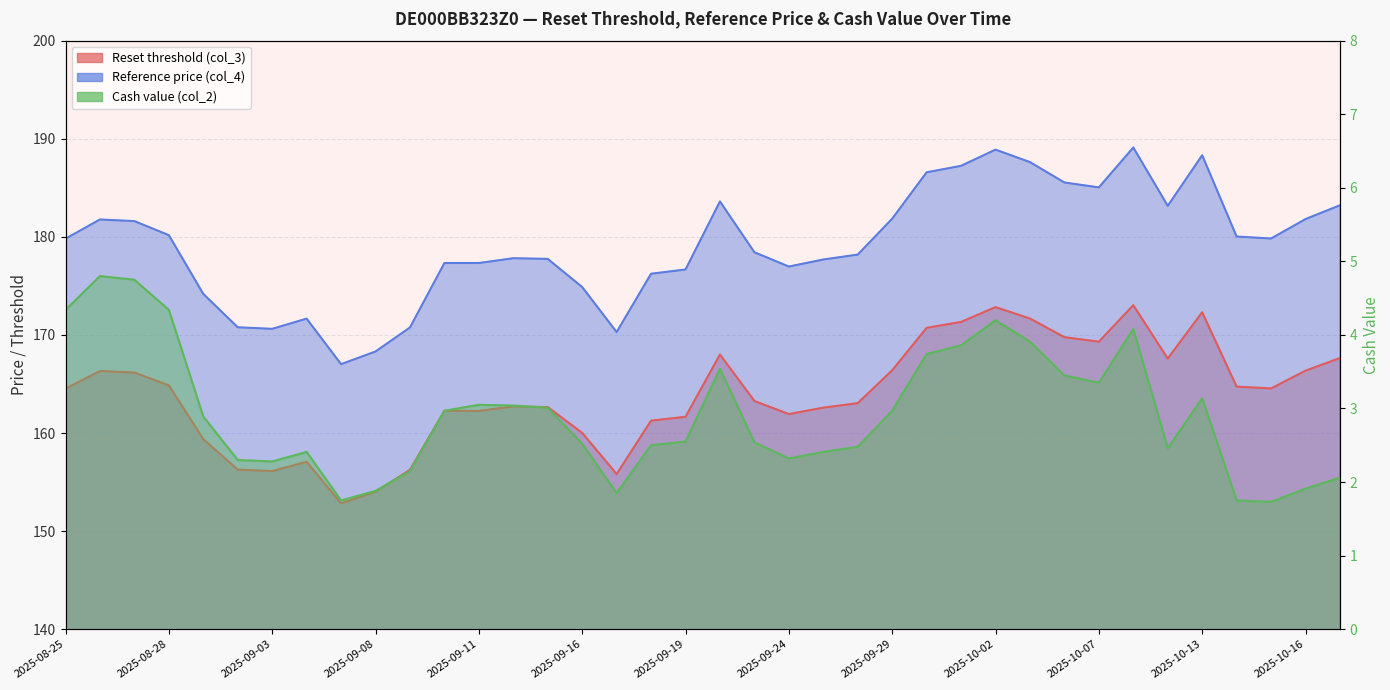

True or false: Cash value (col_2) and Reference price (col_4) cross at least once.

False